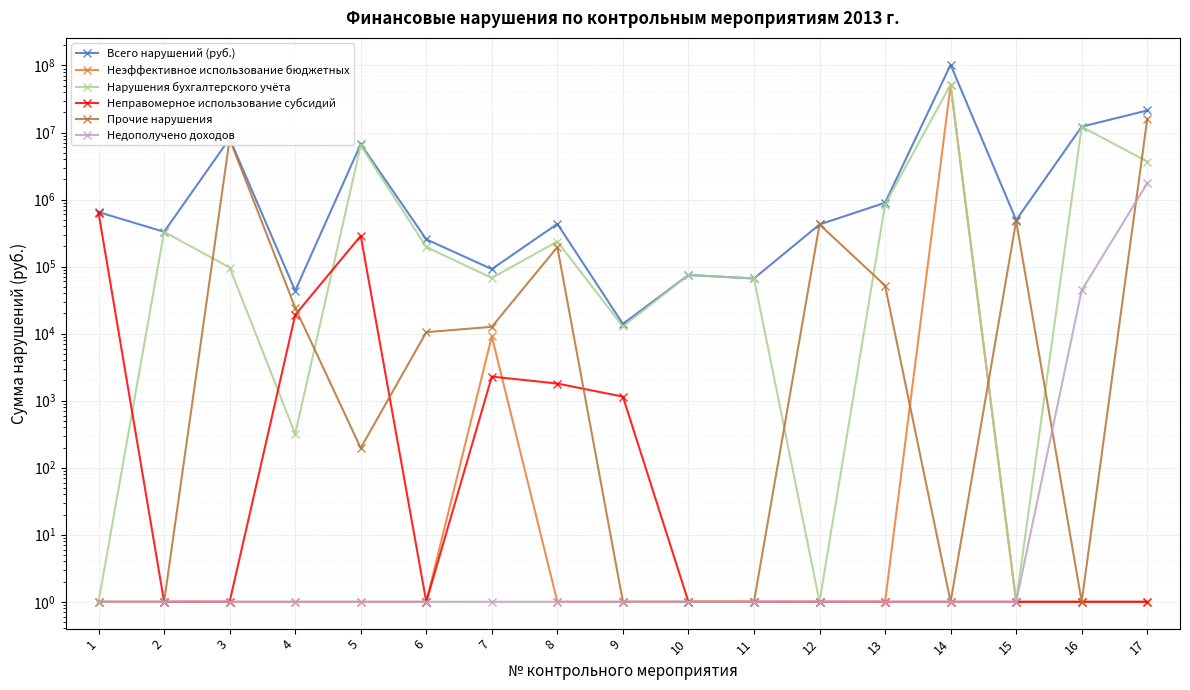

How many lines are shown in the chart?

6